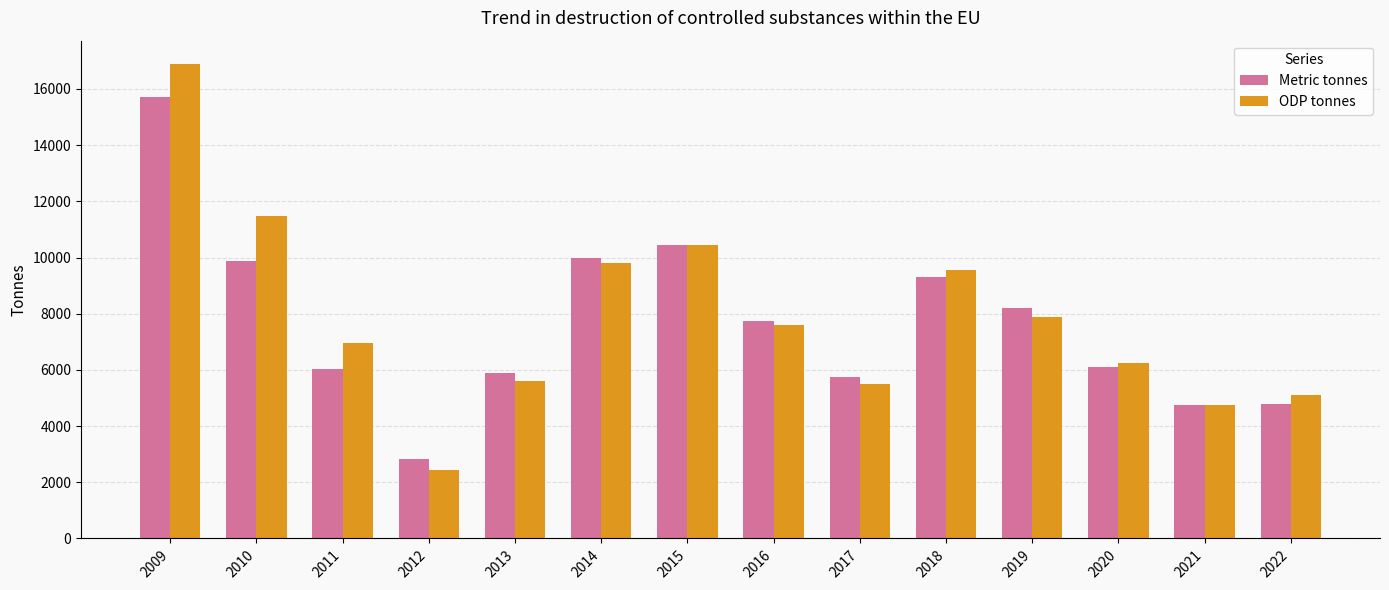

Which series has the largest range (max minus min)?

ODP tonnes